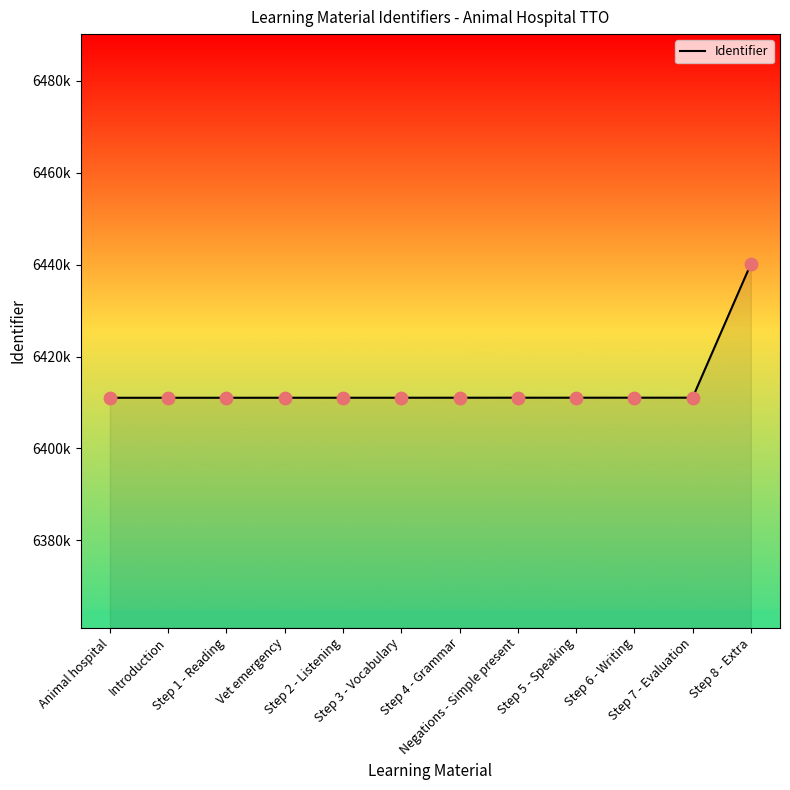

Which has a higher value, Animal hospital or Step 4 - Grammar?

Step 4 - Grammar